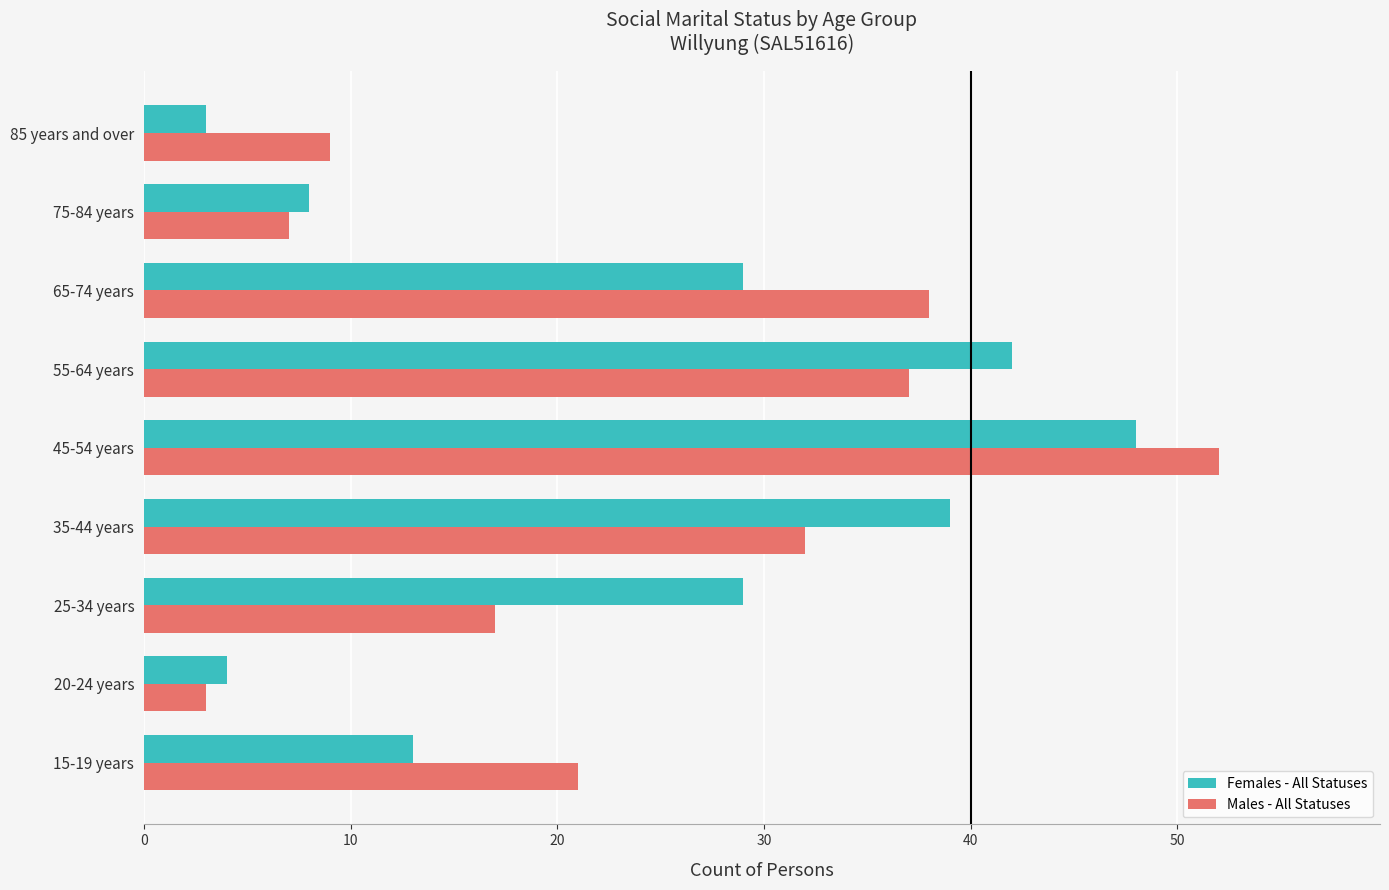

Rank the categories by Males - All Statuses value from lowest to highest.

20-24 years, 75-84 years, 85 years and over, 25-34 years, 15-19 years, 35-44 years, 55-64 years, 65-74 years, 45-54 years